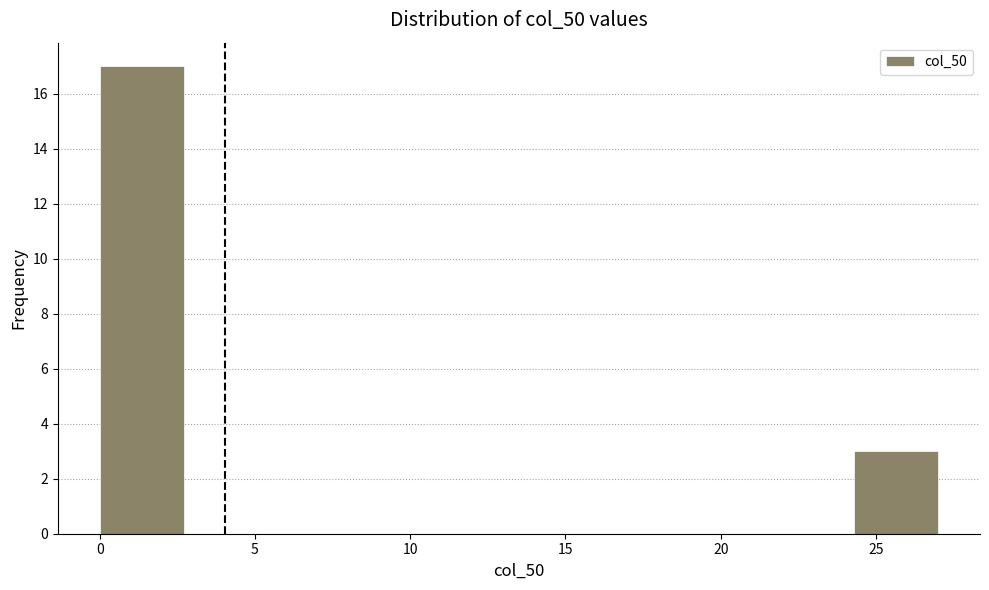

Reading left to right, list every bar in this chart as the range it spans on the x-axis followed by its height. Neither the bar edges nor the heights are printed on the chart, so give them approximately, as read against the axes.

0.0 to 2.7: 17
2.7 to 5.4: 0
5.4 to 8.1: 0
8.1 to 10.8: 0
10.8 to 13.5: 0
13.5 to 16.2: 0
16.2 to 18.9: 0
18.9 to 21.6: 0
21.6 to 24.3: 0
24.3 to 27.0: 3